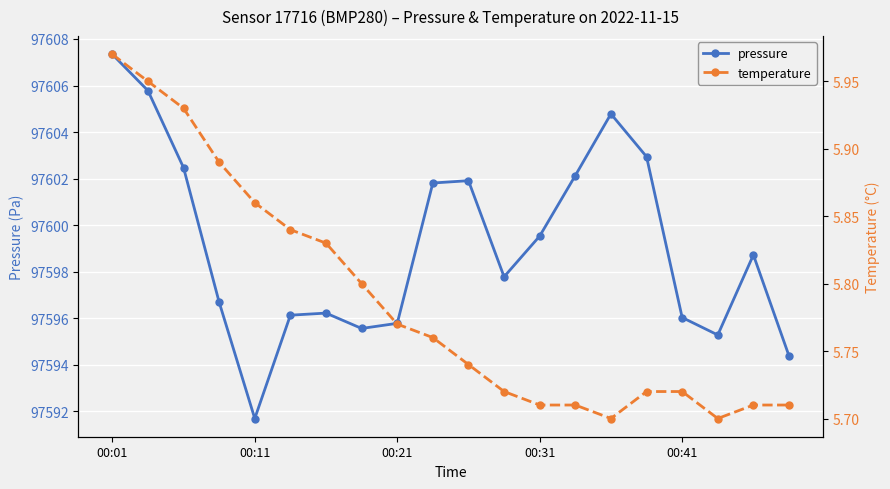

True or false: temperature and pressure cross at least once.

False